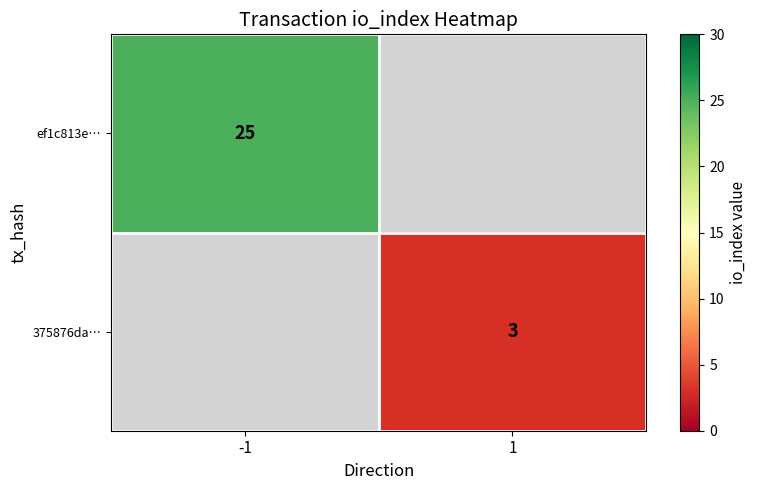

Is it true that ef1c813e… equals 36 at -1?

False